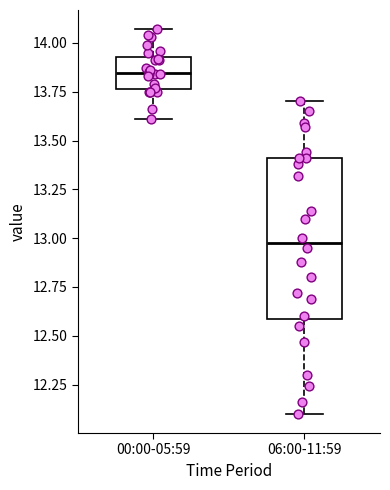

Where is the lower edge of the box for 06:00-11:59 on the y-axis? The values are not printed on the chart, so give them approximately, as read against the axis.

12.60